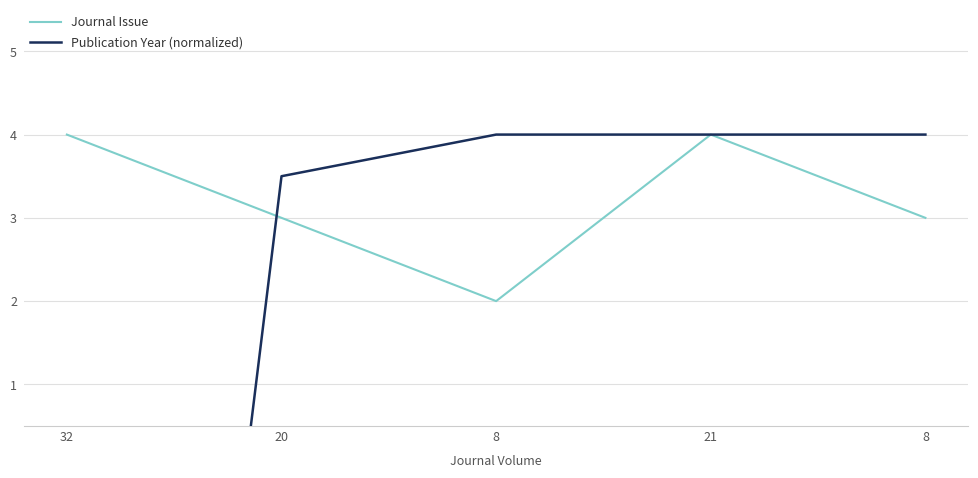

True or false: Publication Year (normalized) has more than 1 interior local peaks.

False